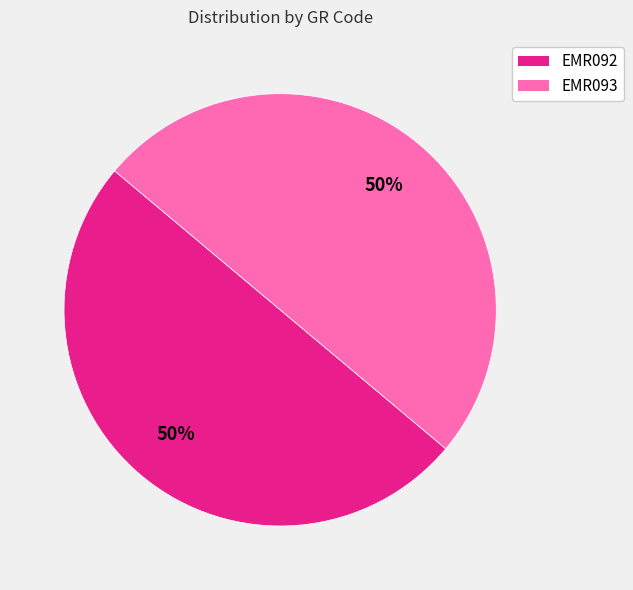

The EMR093 slice represents 50% of the pie. True or false?

True